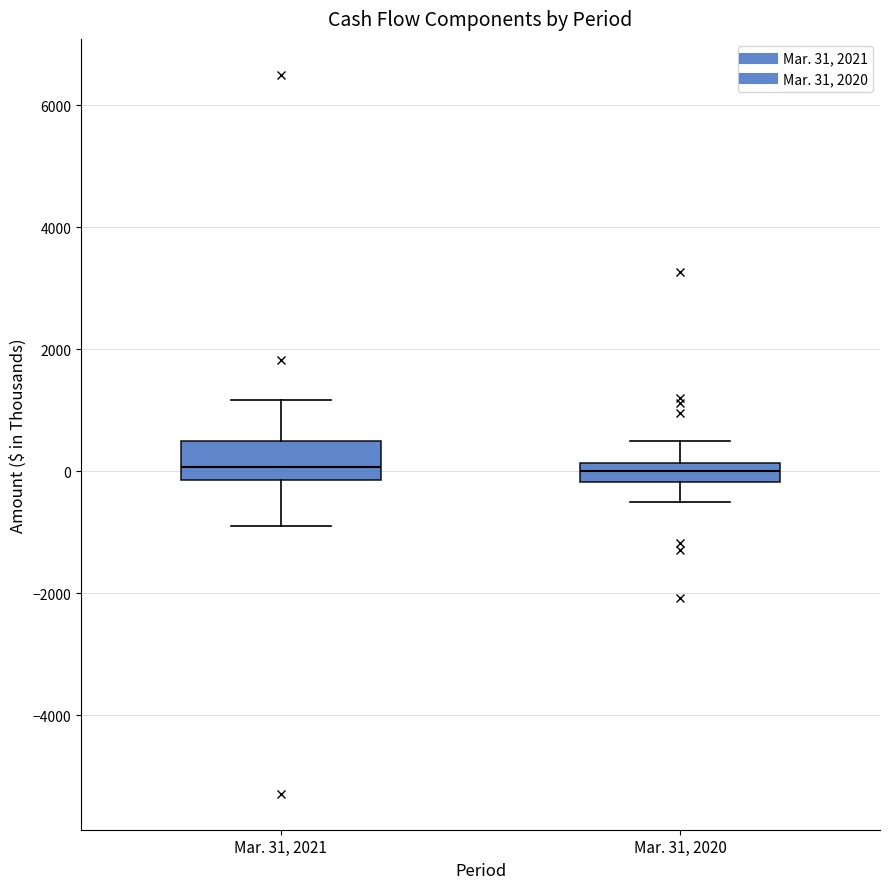

Reading left to right, read every box against the y-axis: the position of its median line, the range the box covers, and the ends of its whiskers. The values are not printed on the chart, so give them approximately, as read against the axis.

Mar. 31, 2021: median 0, box -200 to 600, whiskers -800 to 1200
Mar. 31, 2020: median 0, box -200 to 200, whiskers -400 to 600